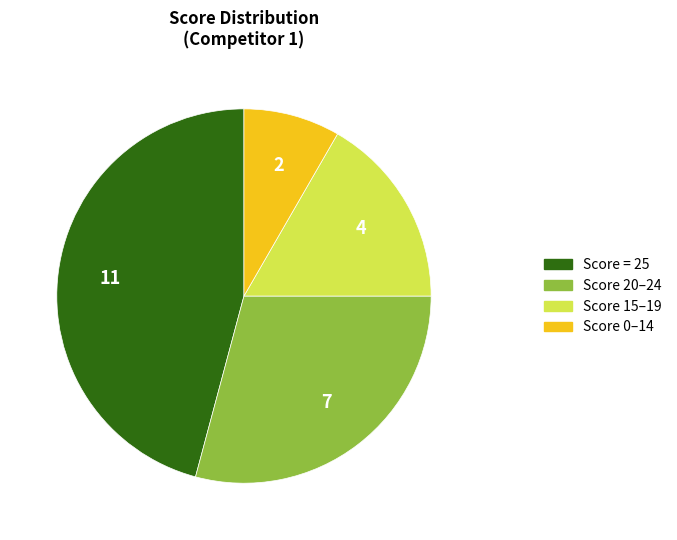

True or false: Score 15–19 accounts for 17% of the total.

True